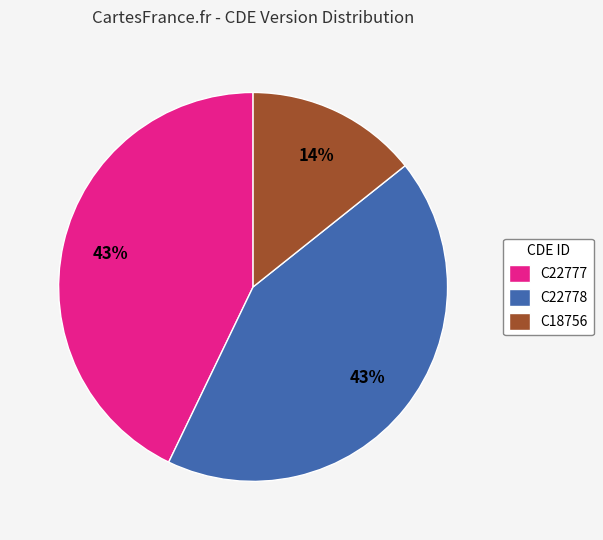

What is the ratio of the value at C18756 to the value at C22778?

0.3